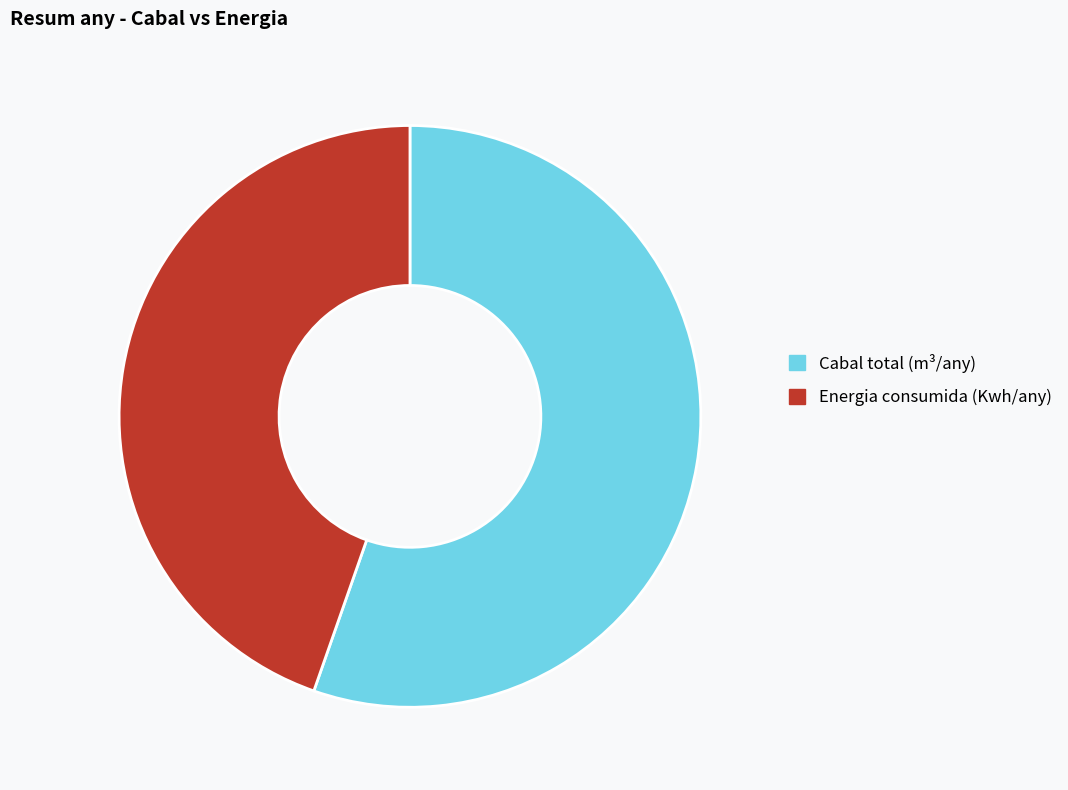

Which slice represents more than half of the pie?

Cabal total (m³/any)